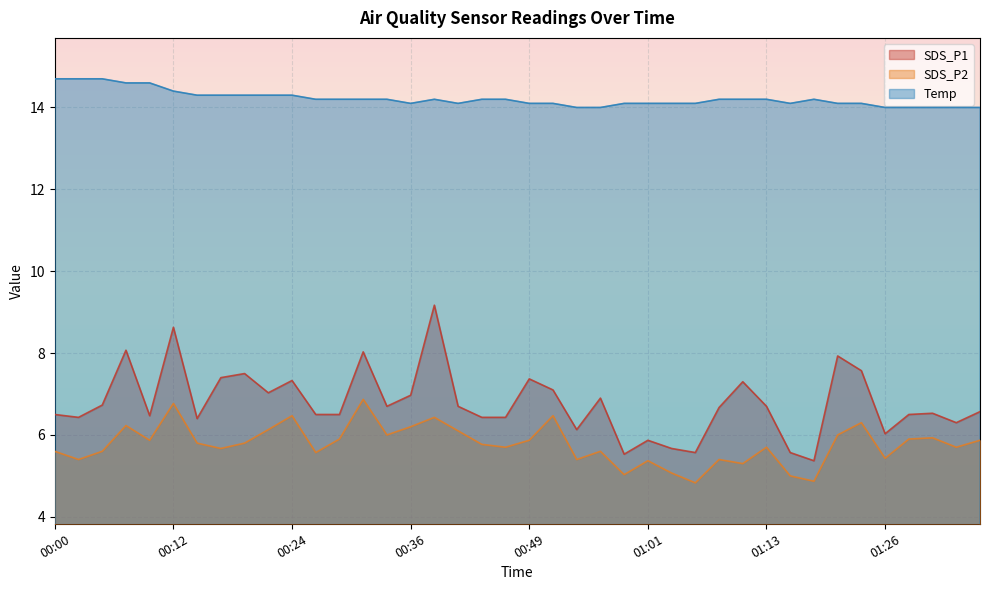

At which label is SDS_P2 closest to 5?

01:16